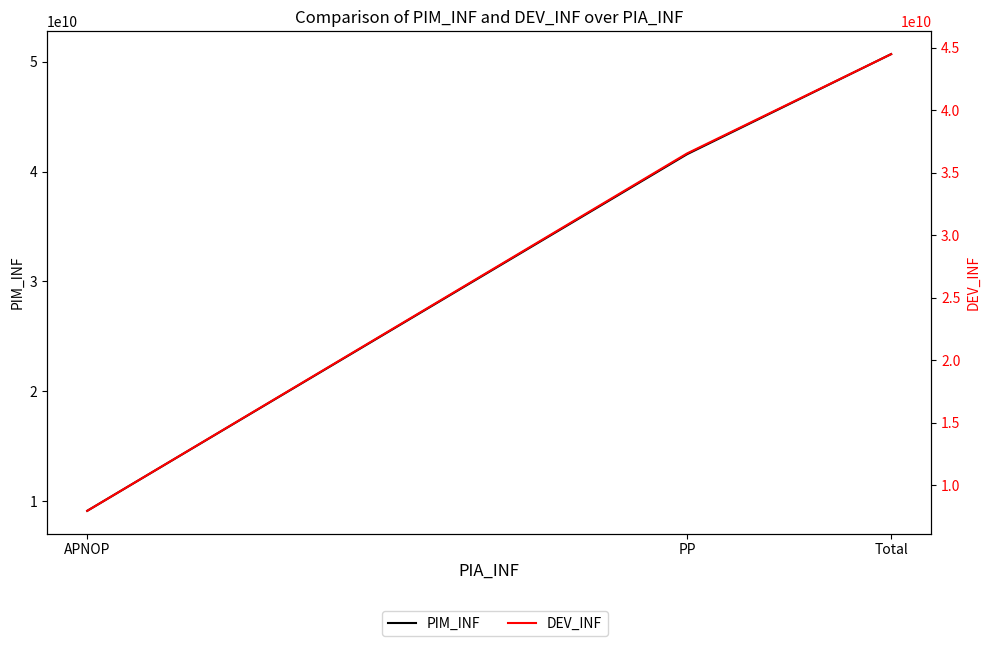

At Total, list the series in order from largest to smallest.

PIM_INF, DEV_INF